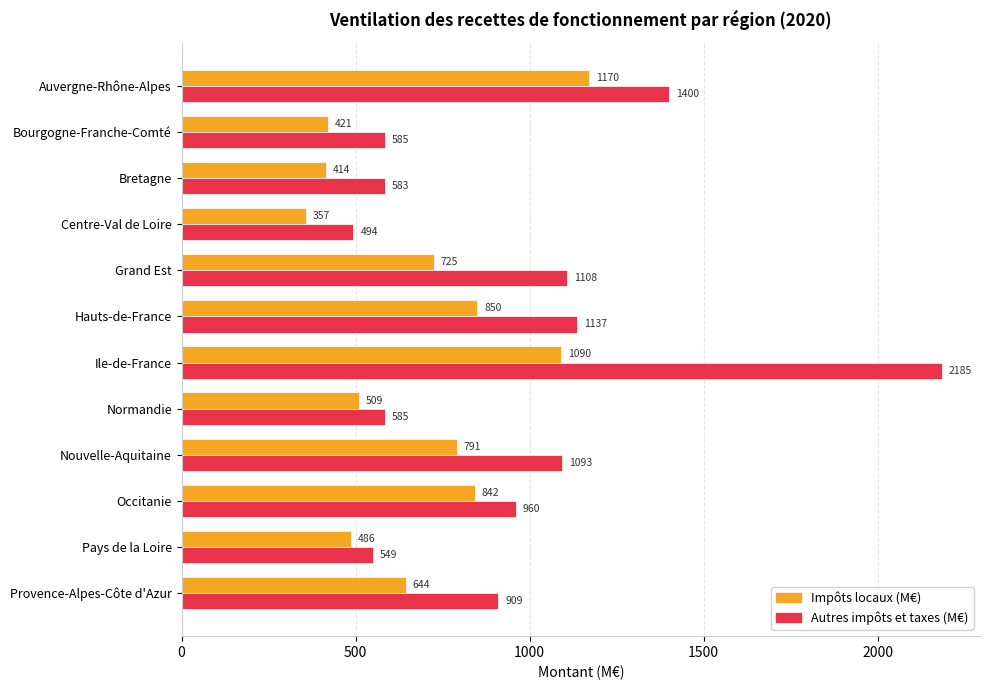

Which series has the widest spread of values?

Autres impôts et taxes (M€)